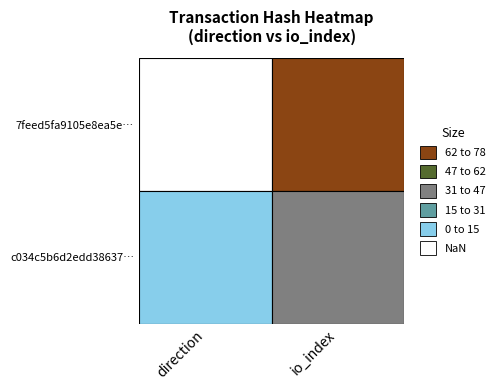

At how many categories does at least one series exceed 73?

1